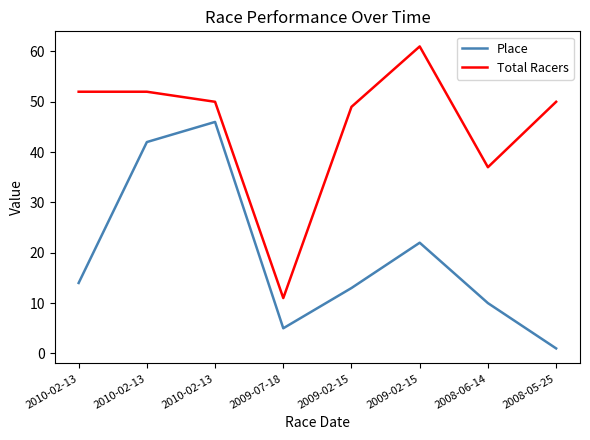

What is the greatest value displayed?

61